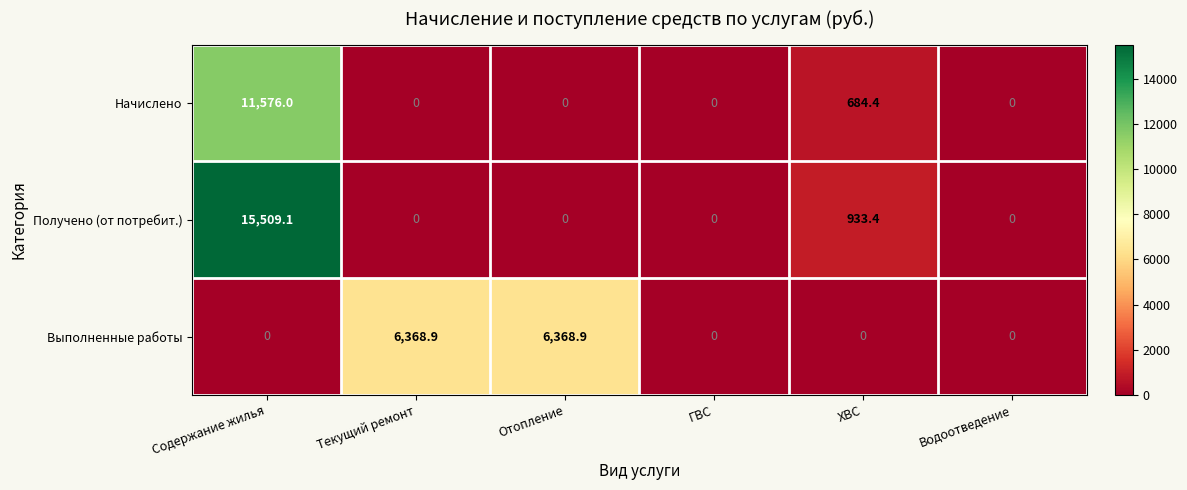

True or false: Выполненные работы has a value of 6368.9 at Текущий ремонт.

True